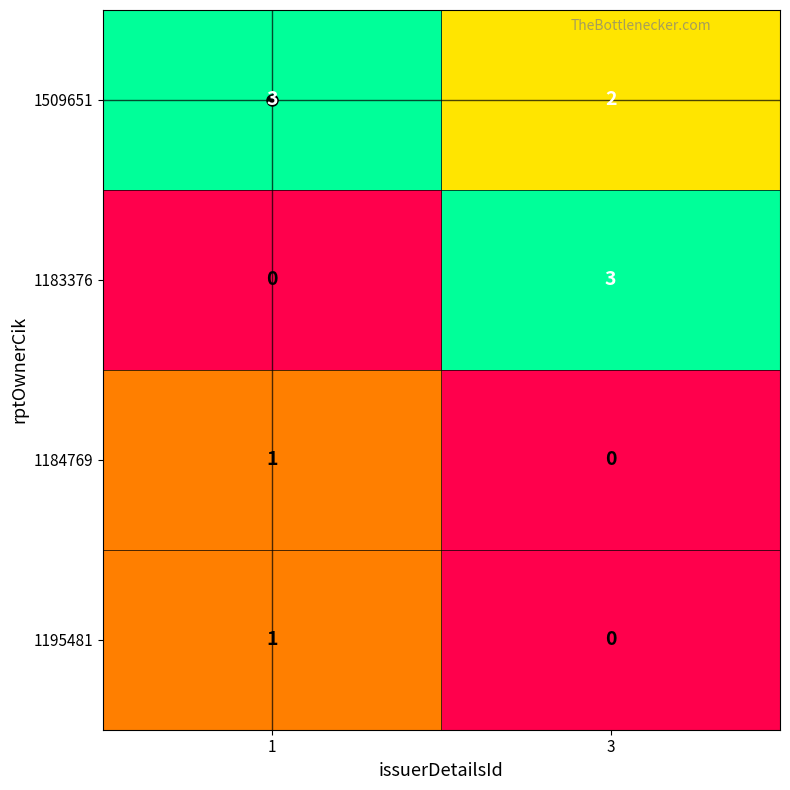

Which series has the largest range (max minus min)?

1183376